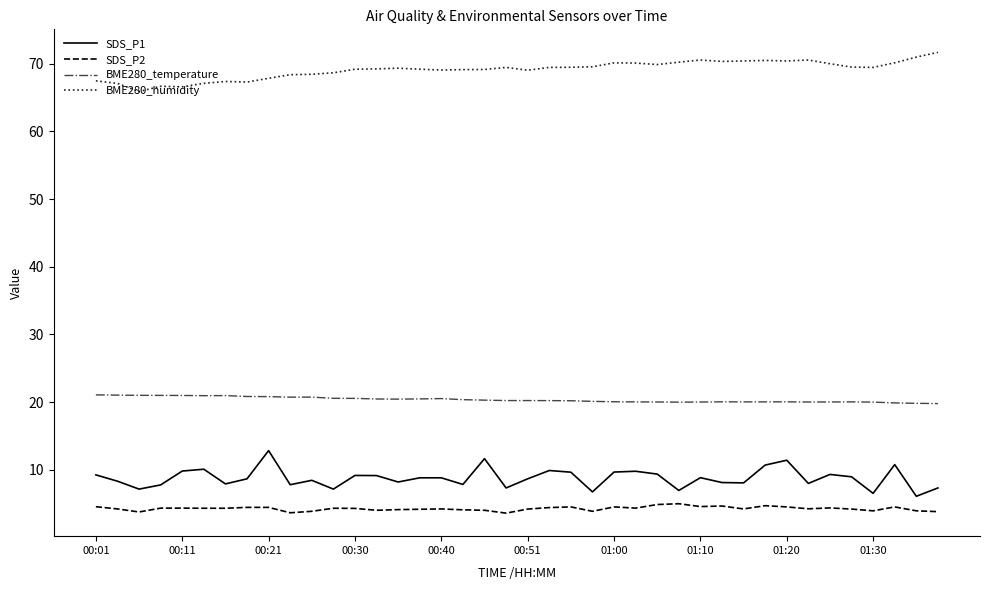

What is the greatest value displayed?

71.7